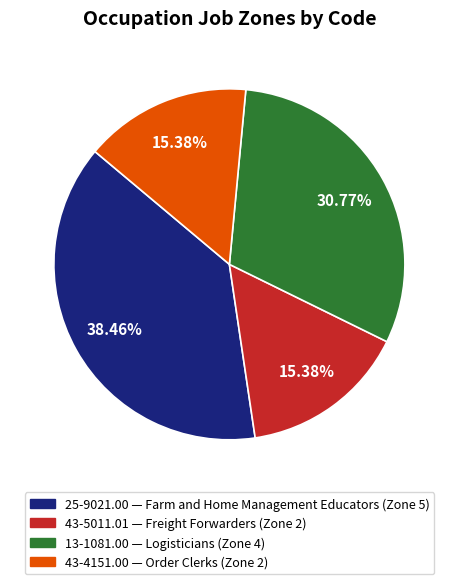

Is it true that 43-5011.01 is 15% of the pie?

True